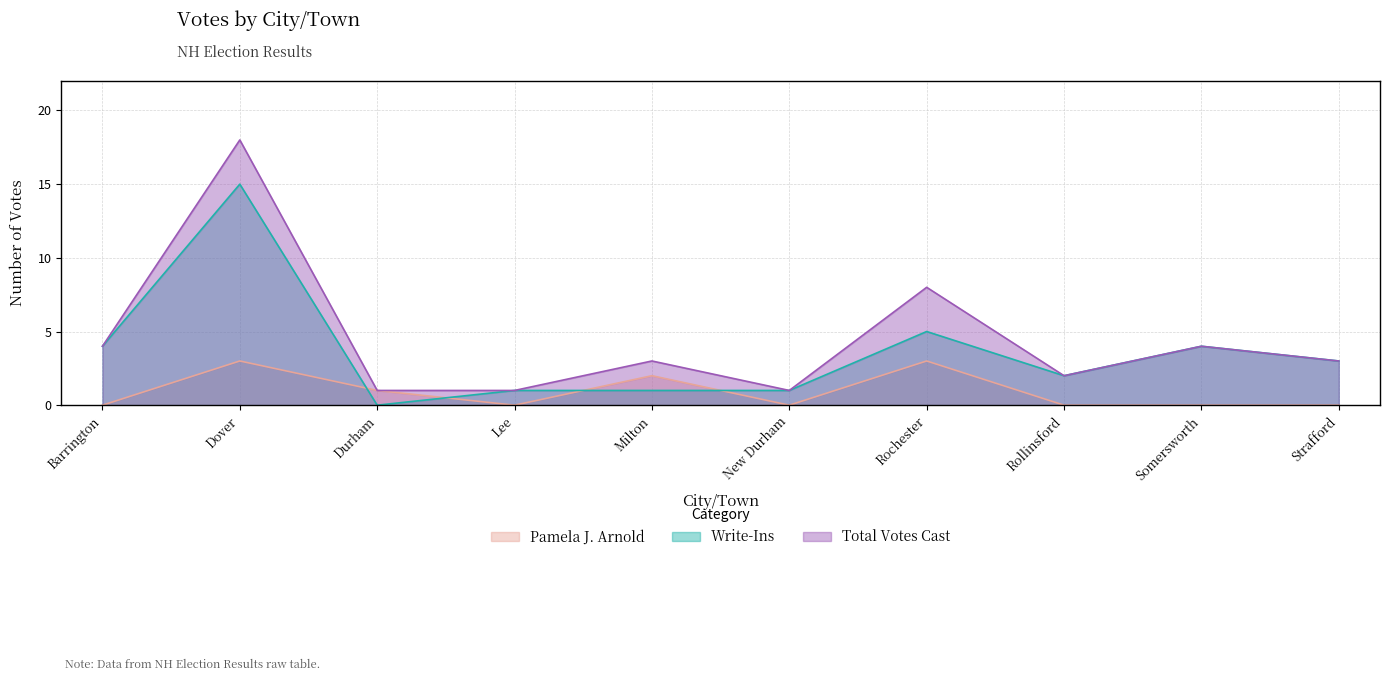

Which series has the largest total across all categories?

Total Votes Cast